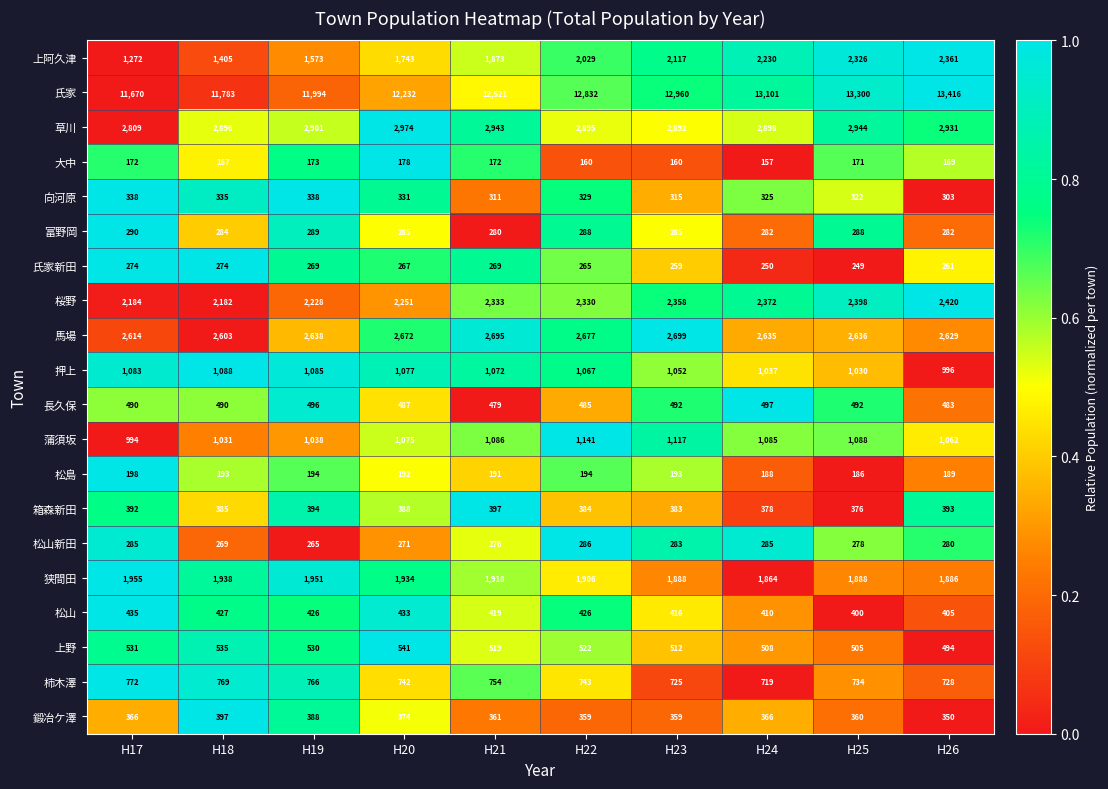

The 長久保 series shows 485 at H22. True or false?

True